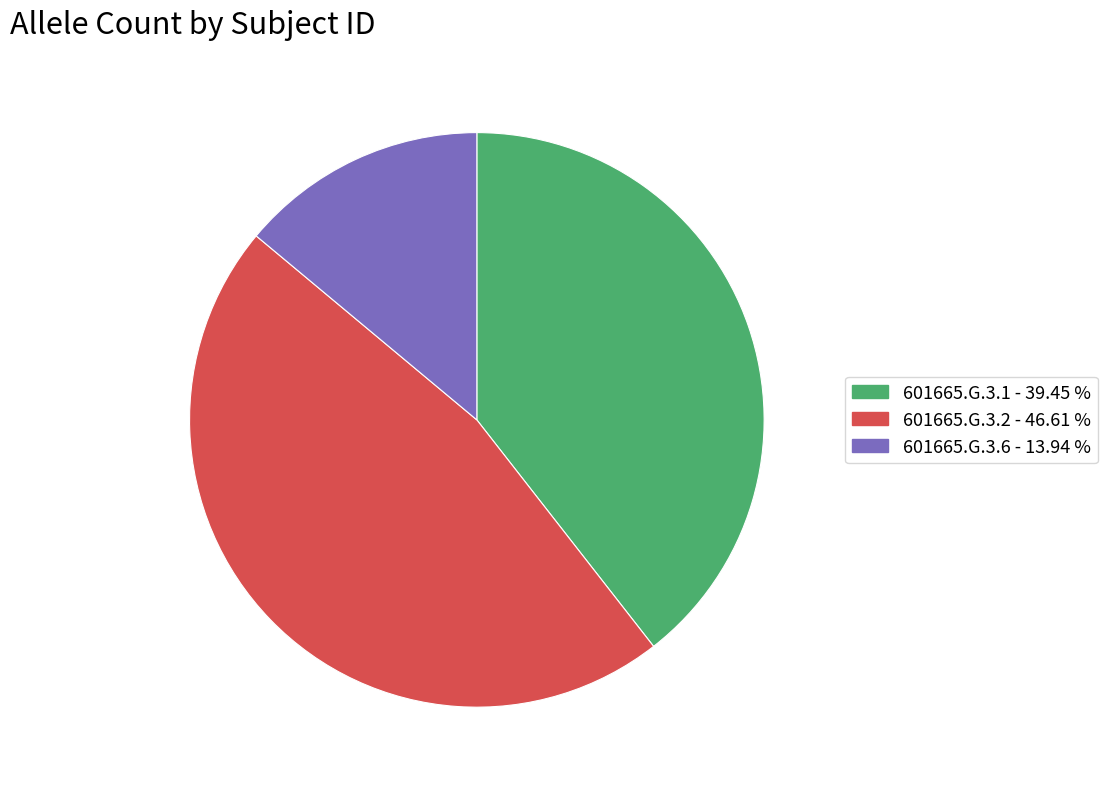

True or false: 601665.G.3.6 accounts for 6% of the total.

False